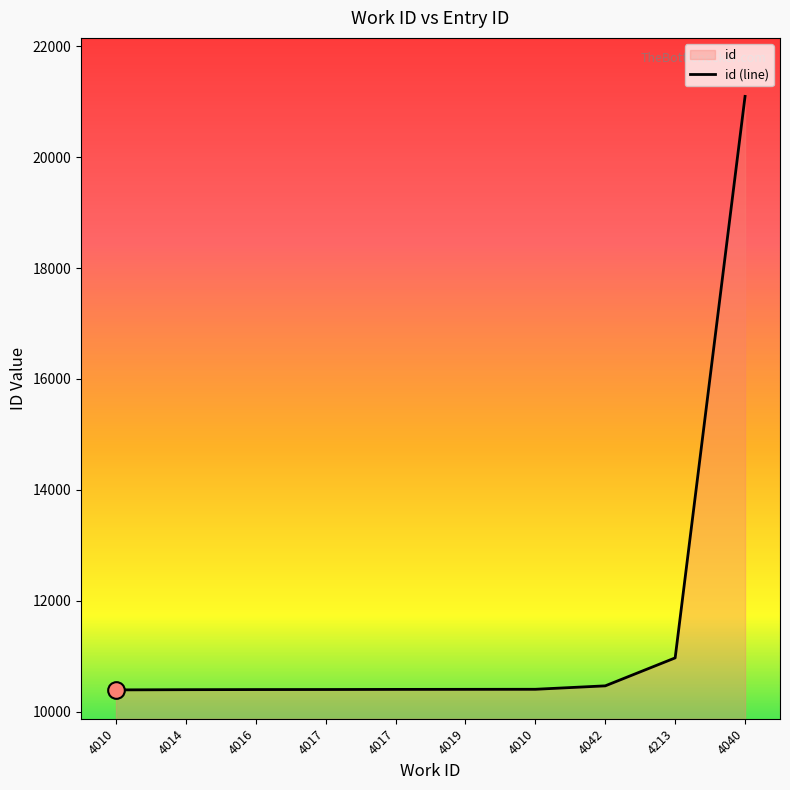

At which label is the value closest to 15744?

4213